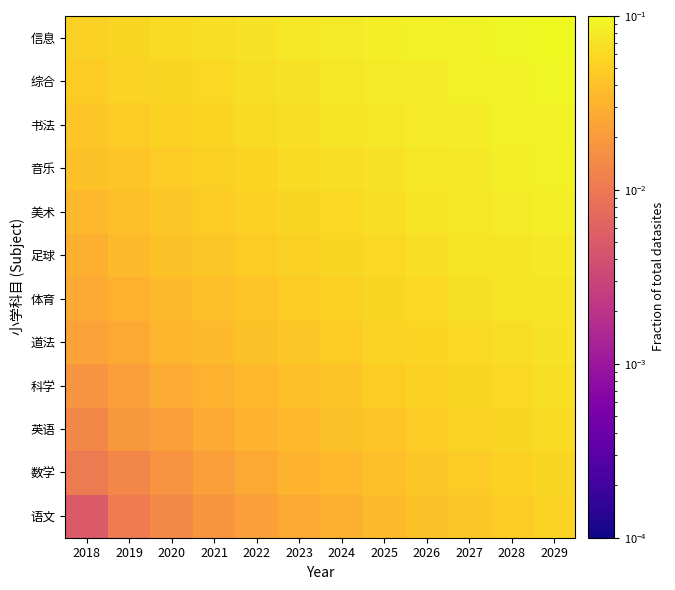

At which category is the sum across all series the highest?

2029